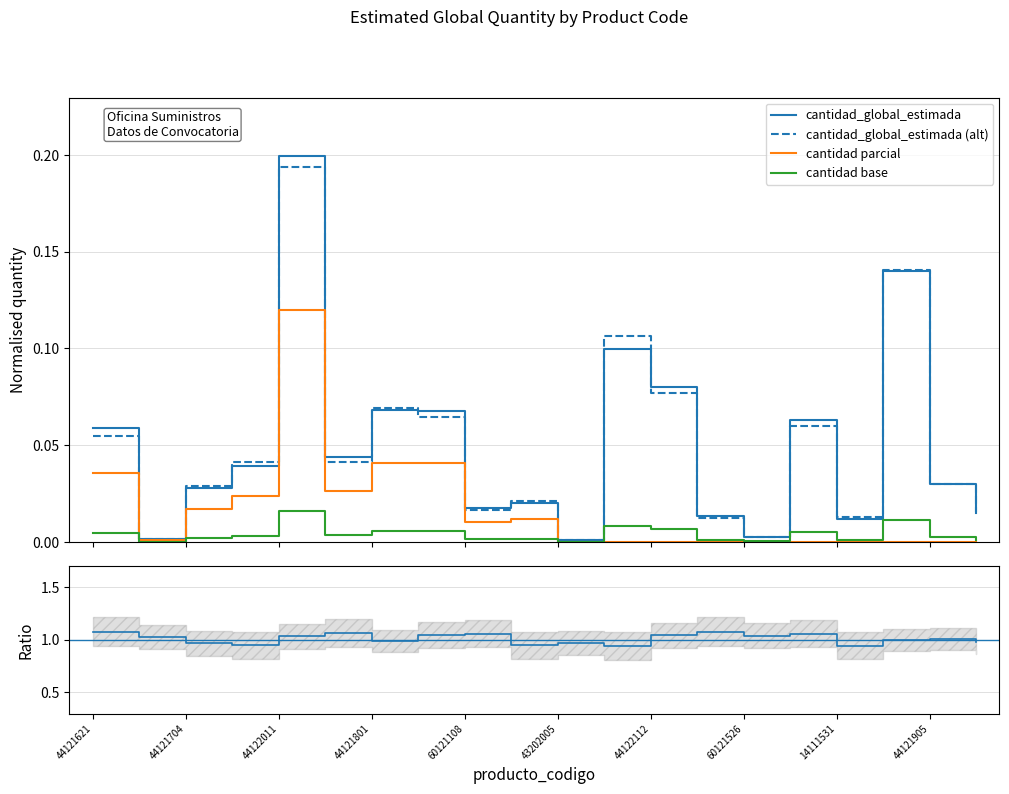

Count the number of categories in the chart.

20